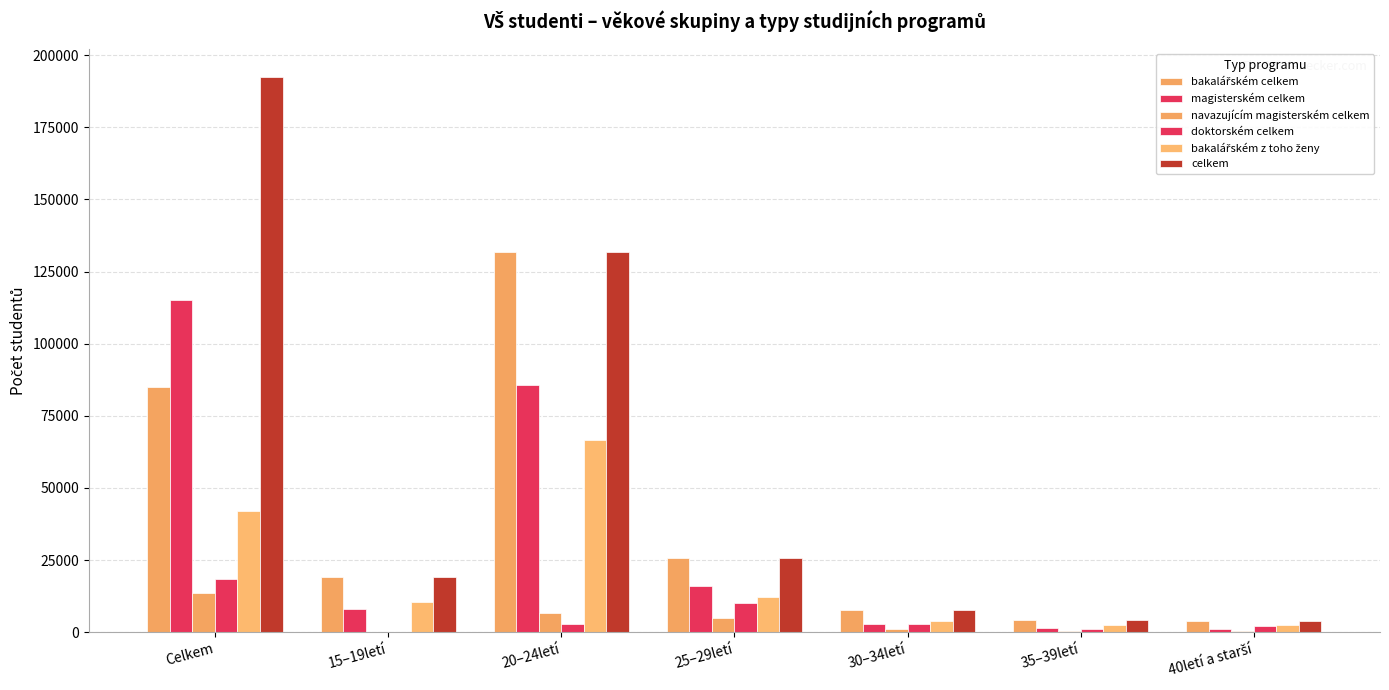

Are the bars grouped side by side (vs. stacked)?

Yes